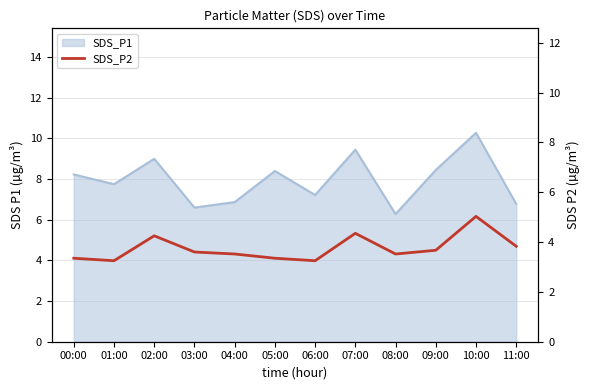

Is it true that the value at 10:00 is 5.0?

True